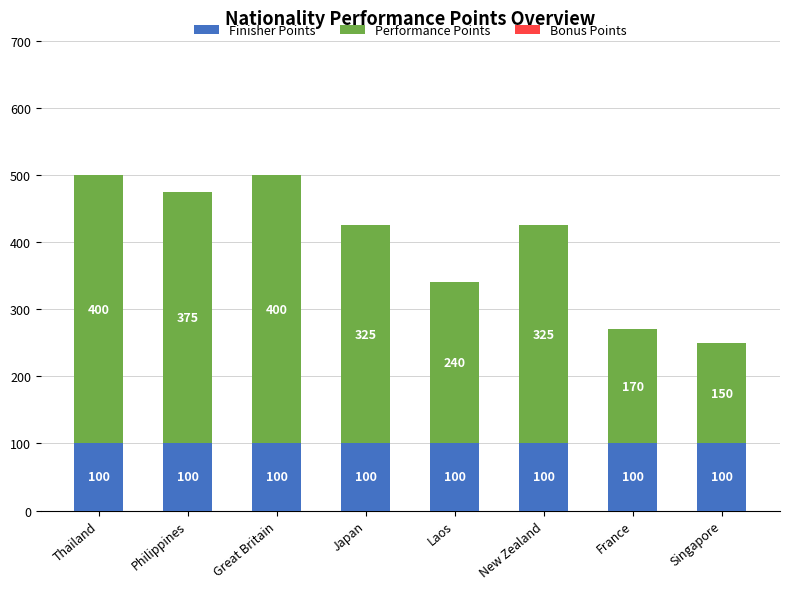

Reading right to left, list the values for the Finisher Points series.

100	100	100	100	100	100	100	100